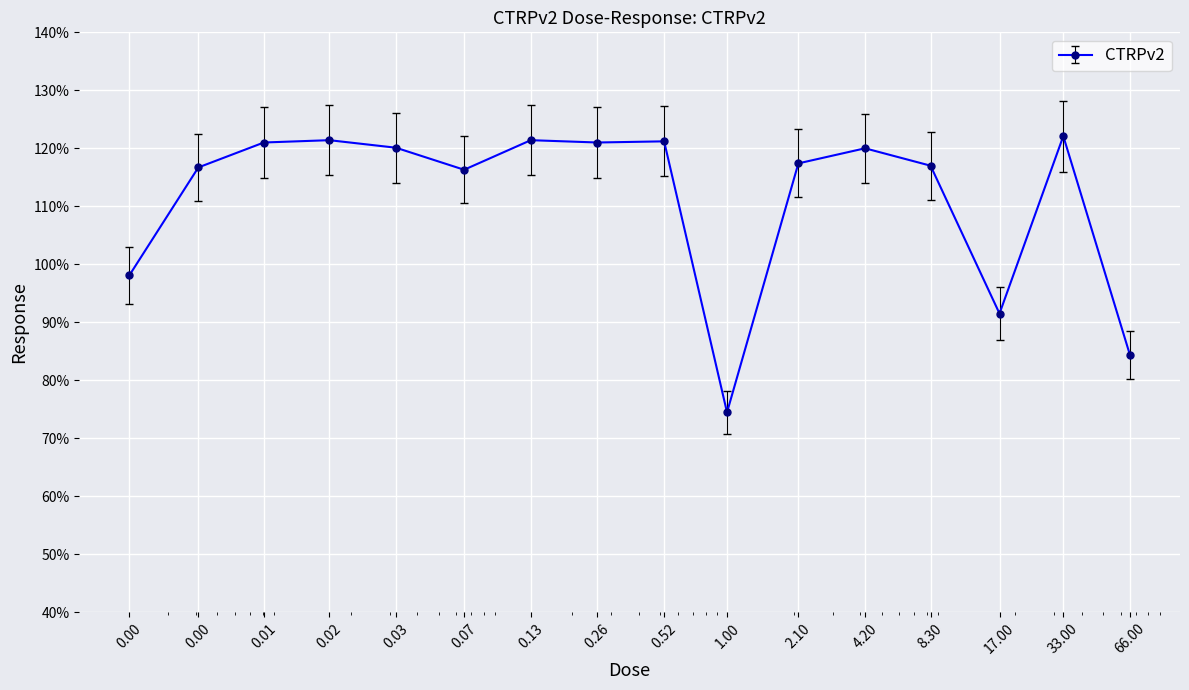

How many categories are shown in the chart?

16